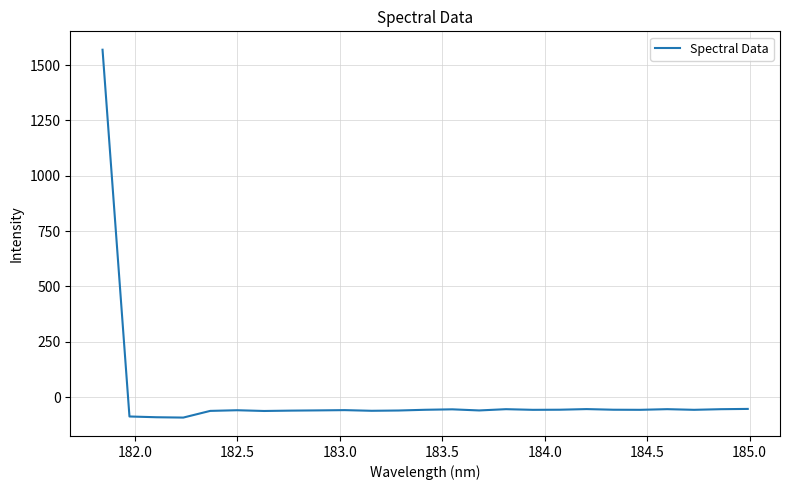

What is the greatest value displayed?

1569.4